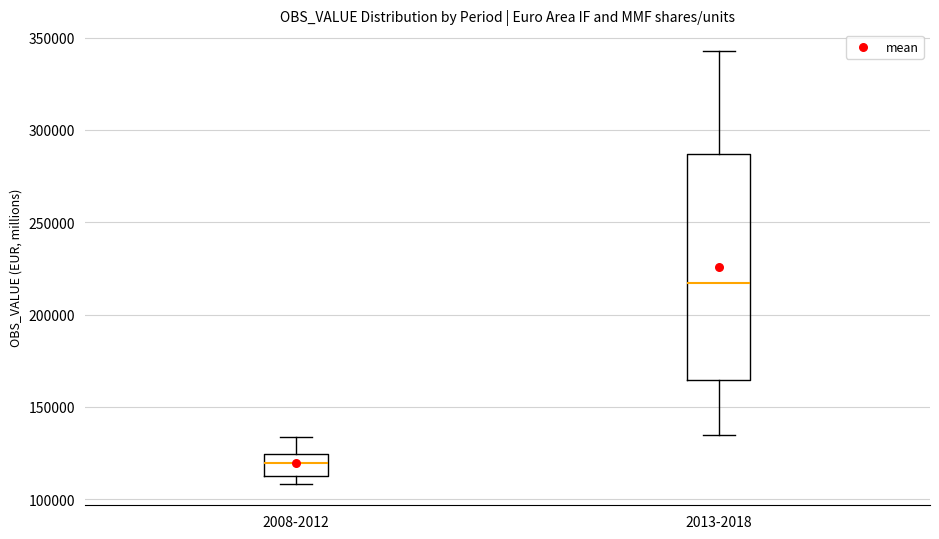

Where does the median line of the box for 2013-2018 sit on the y-axis? The values are not printed on the chart, so give them approximately, as read against the axis.

215000